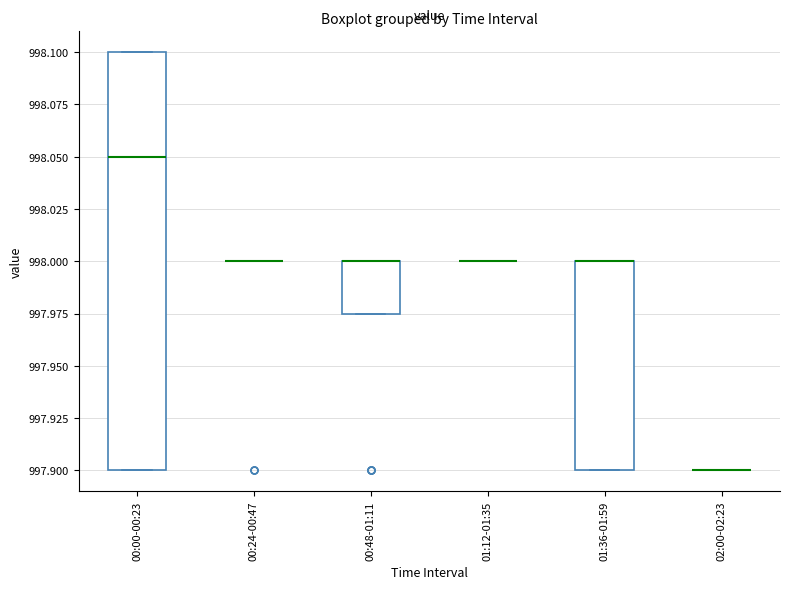

Reading left to right, read every box against the y-axis: the position of its median line, the range the box covers, and the ends of its whiskers. The values are not printed on the chart, so give them approximately, as read against the axis.

00:00-00:23: median 998.050, box 997.900 to 998.100, whiskers 997.900 to 998.100
00:24-00:47: box collapsed to a line at 998.000, whiskers 998.000 to 998.000
00:48-01:11: median 998.000 (drawn on the box's upper edge), box 997.975 to 998.000, whiskers 997.975 to 998.000
01:12-01:35: box collapsed to a line at 998.000, whiskers 998.000 to 998.000
01:36-01:59: median 998.000 (drawn on the box's upper edge), box 997.900 to 998.000, whiskers 997.900 to 998.000
02:00-02:23: box collapsed to a line at 997.900, whiskers 997.900 to 997.900